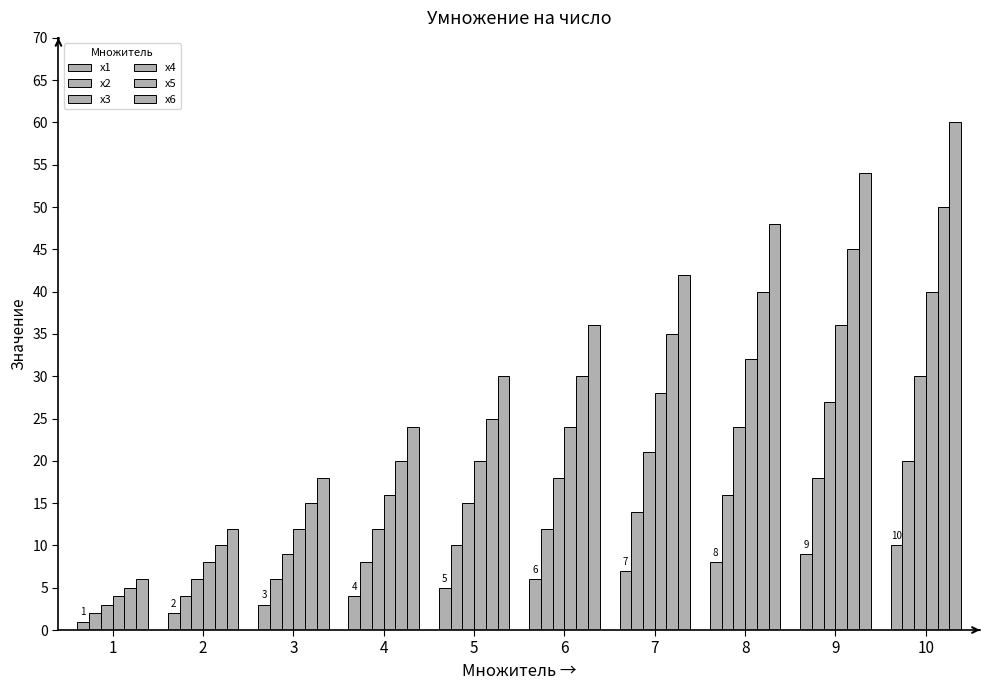

Where is x3 nearest to the value 16?

5